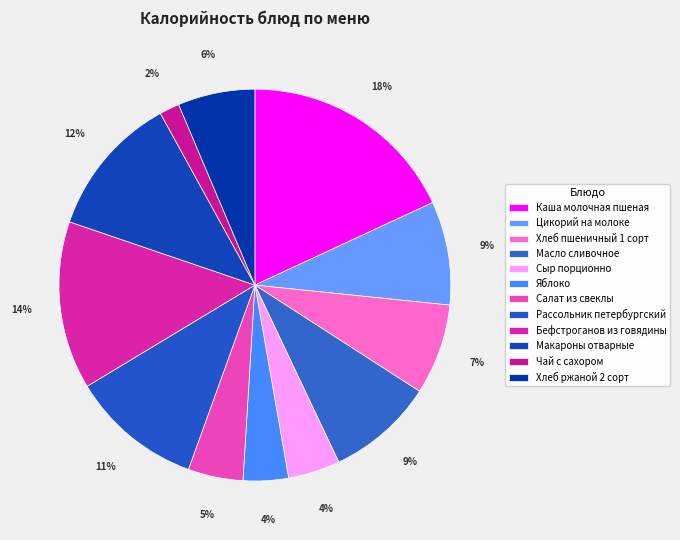

How many slices are in this pie chart?

12